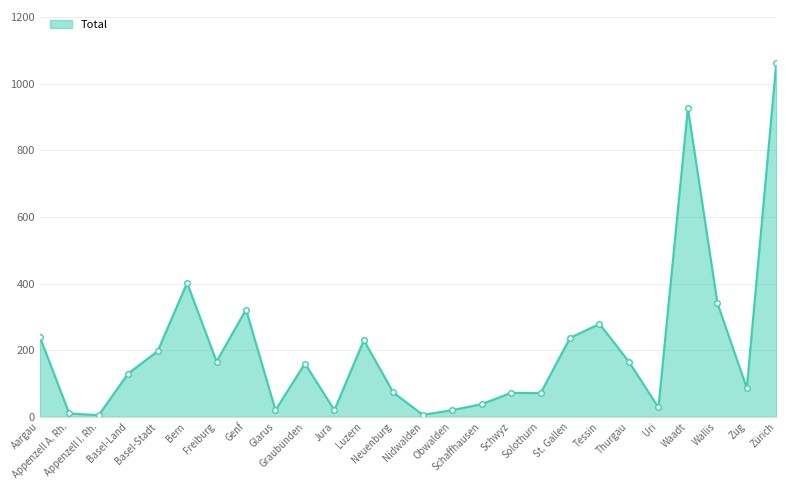

Is it true that the value at Bern is 402?

True